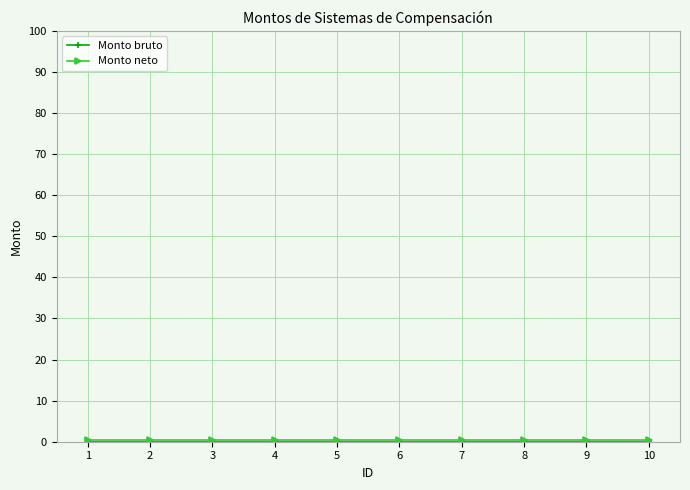

Is it true that Monto neto equals 0.5 at 2?

True